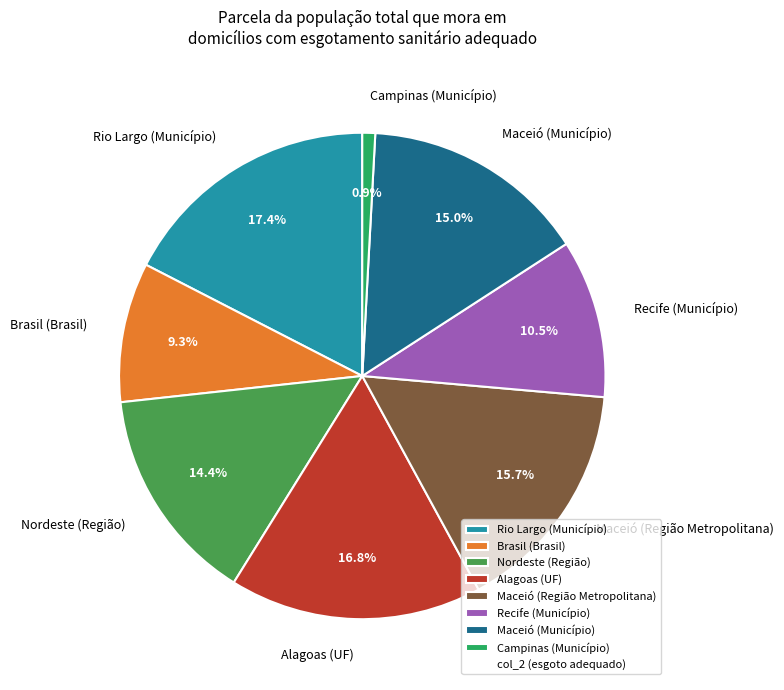

To the nearest percent, what is the difference between the Alagoas (UF) and Brasil (Brasil) slice percentages?

8%